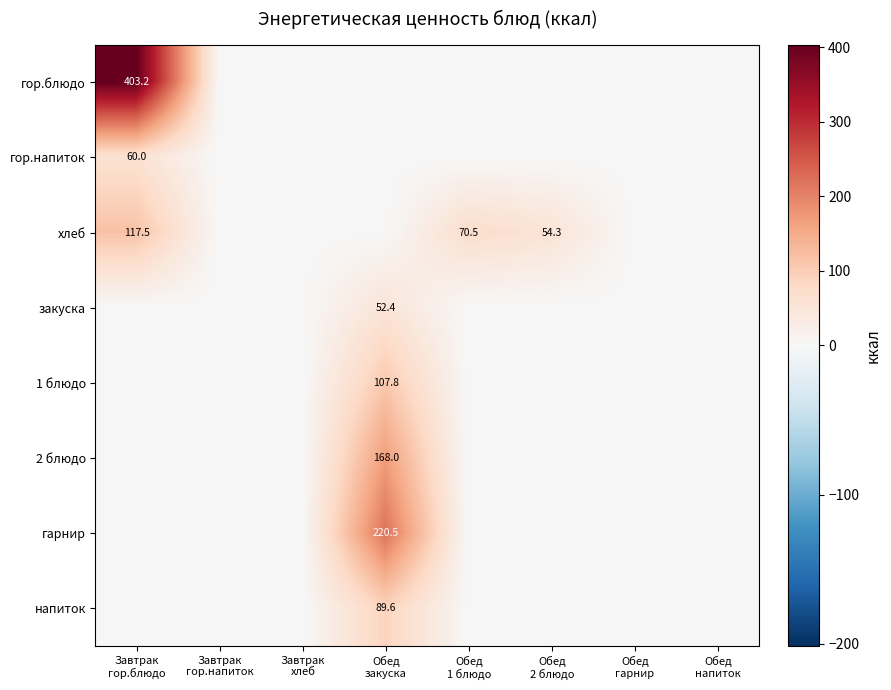

At which label is закуска closest to 26?

Завтрак гор.блюдо